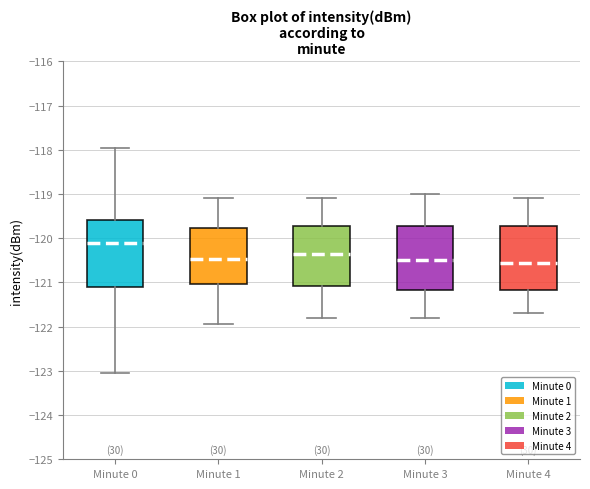

Reading left to right, read every box against the y-axis: the position of its median line, the range the box covers, and the ends of its whiskers. The values are not printed on the chart, so give them approximately, as read against the axis.

Minute 0: median -120.1, box -121.1 to -119.6, whiskers -123.0 to -118.0
Minute 1: median -120.5, box -121.0 to -119.8, whiskers -121.9 to -119.1
Minute 2: median -120.3, box -121.1 to -119.7, whiskers -121.8 to -119.1
Minute 3: median -120.5, box -121.2 to -119.7, whiskers -121.8 to -119.0
Minute 4: median -120.5, box -121.2 to -119.7, whiskers -121.7 to -119.1